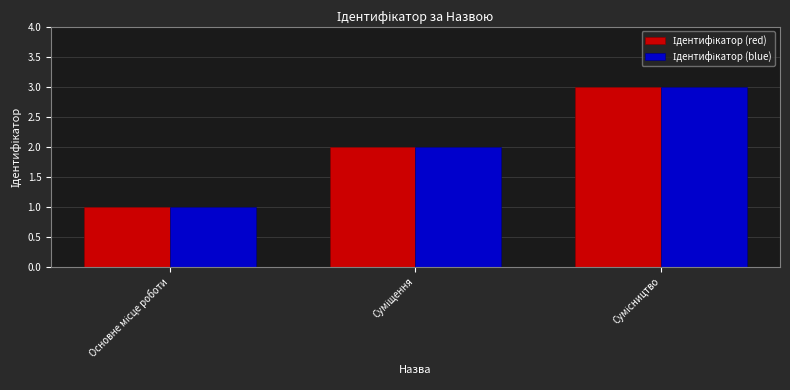

What is the maximum value shown in the chart?

3